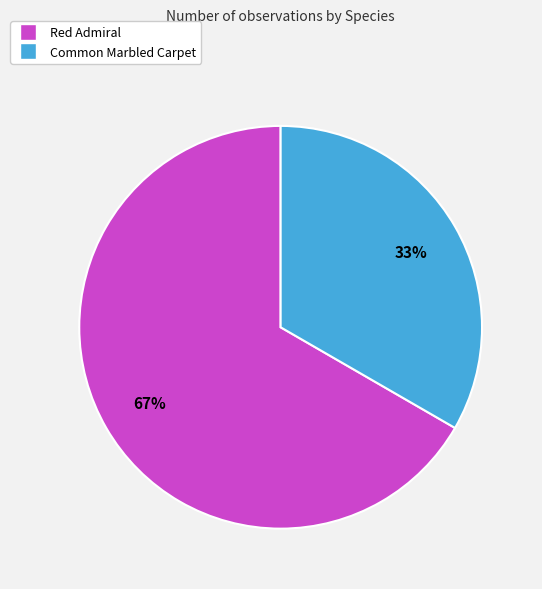

To the nearest percent, what portion does Red Admiral represent?

67%